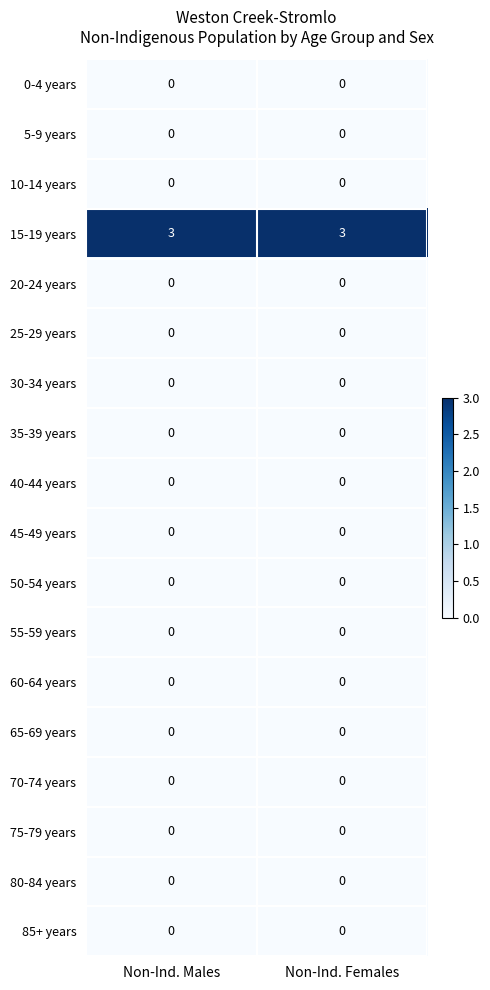

What is the total value across all series at Non-Ind. Females?

3